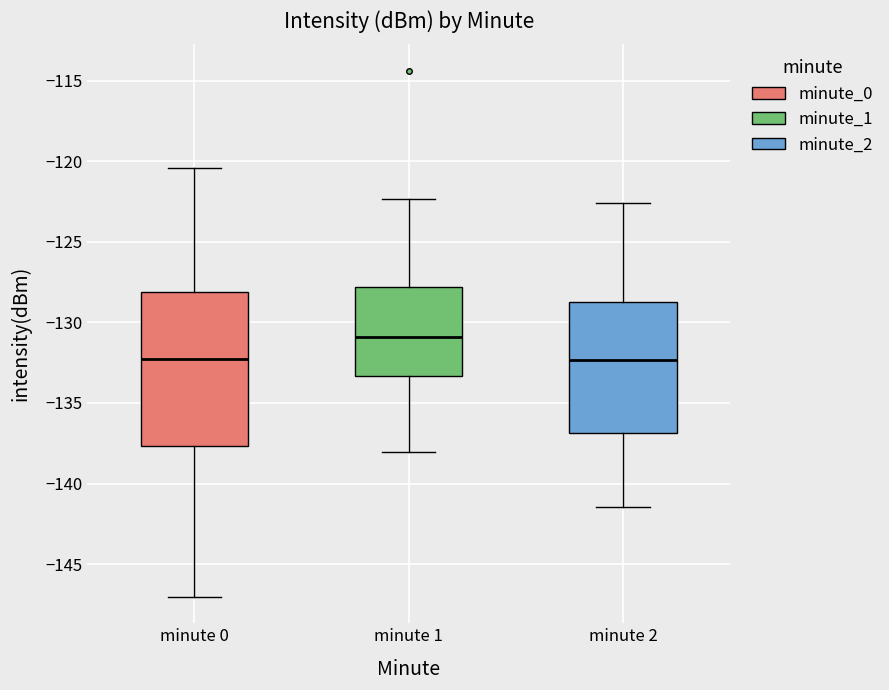

Reading left to right, read every box against the y-axis: the position of its median line, the range the box covers, and the ends of its whiskers. The values are not printed on the chart, so give them approximately, as read against the axis.

minute 0: median -132.5, box -137.5 to -128.0, whiskers -147.0 to -120.5
minute 1: median -131.0, box -133.5 to -128.0, whiskers -138.0 to -122.5
minute 2: median -132.5, box -137.0 to -128.5, whiskers -141.5 to -122.5